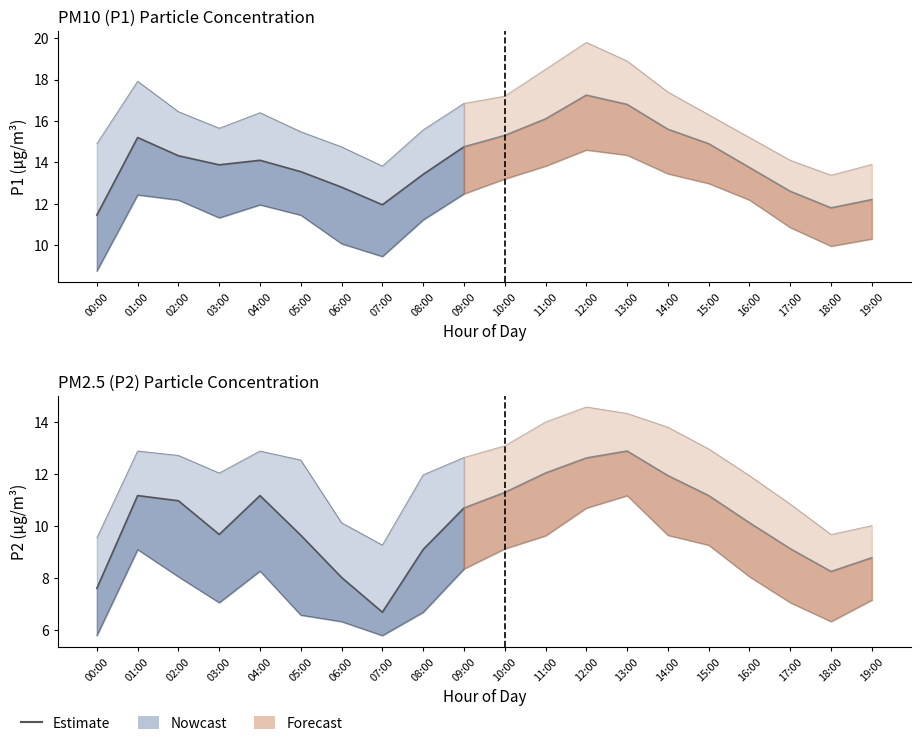

True or false: there are more than 1 points higher than both neighbors.

True